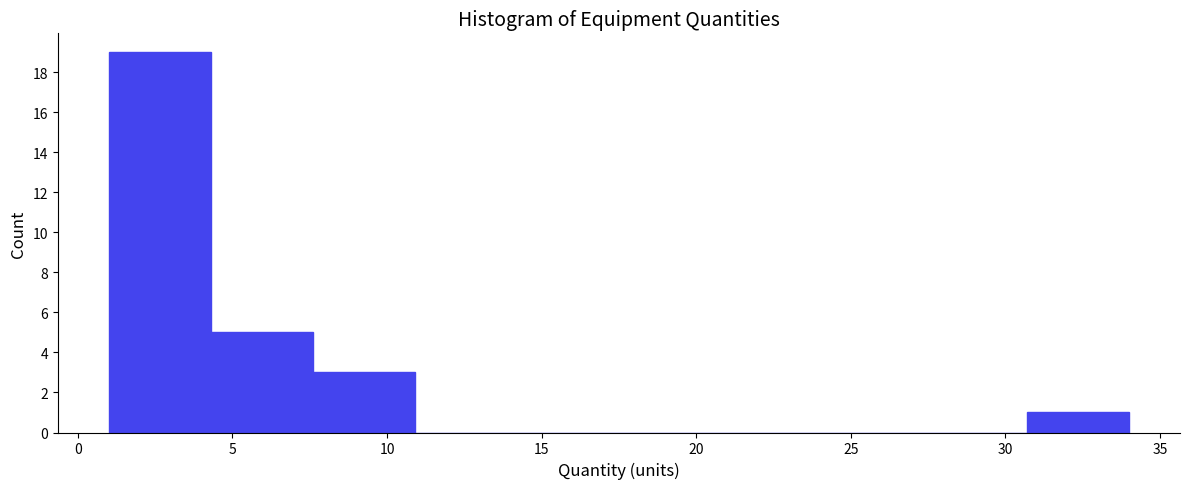

Reading left to right, transcribe this chart: for each bar, give the range it covers on the x-axis and its height. Neither the bar edges nor the heights are printed on the chart, so give them approximately, as read against the axes.

1.0 to 4.3: 19
4.3 to 7.6: 5
7.6 to 10.9: 3
10.9 to 14.2: 0
14.2 to 17.5: 0
17.5 to 20.8: 0
20.8 to 24.1: 0
24.1 to 27.4: 0
27.4 to 30.7: 0
30.7 to 34.0: 1